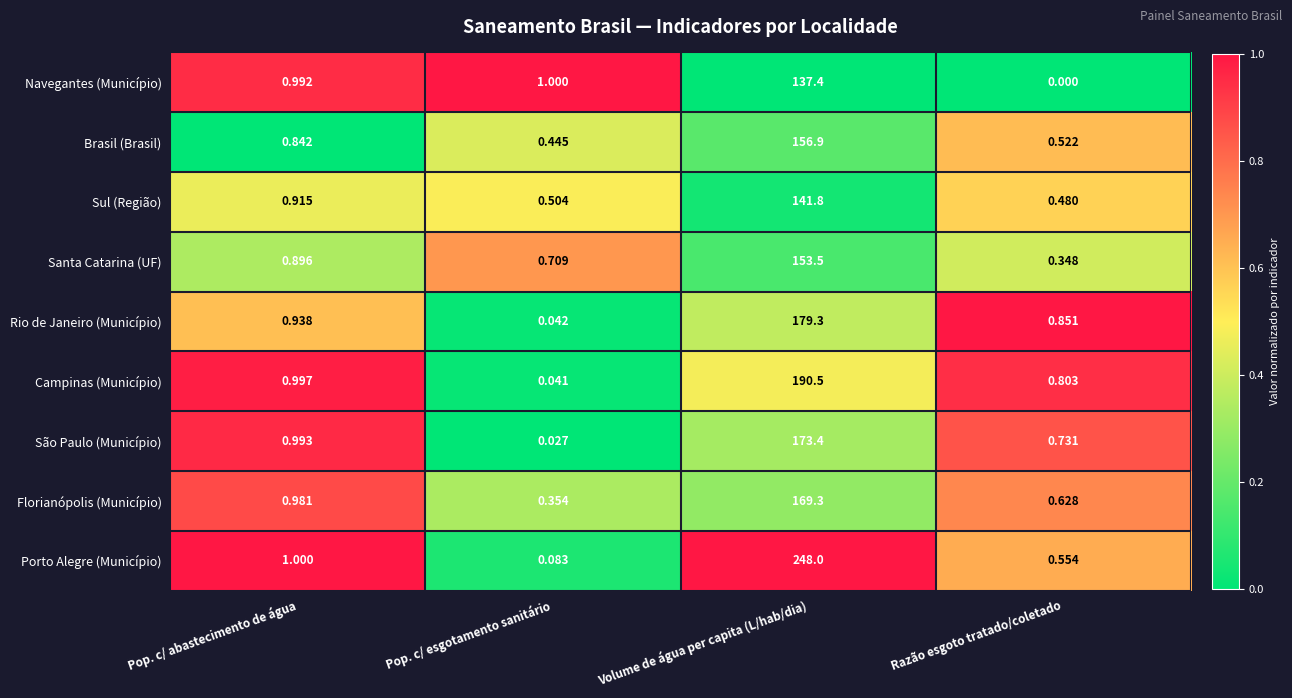

Where is Florianópolis (Município) nearest to the value 84?

Pop. c/ abastecimento de água